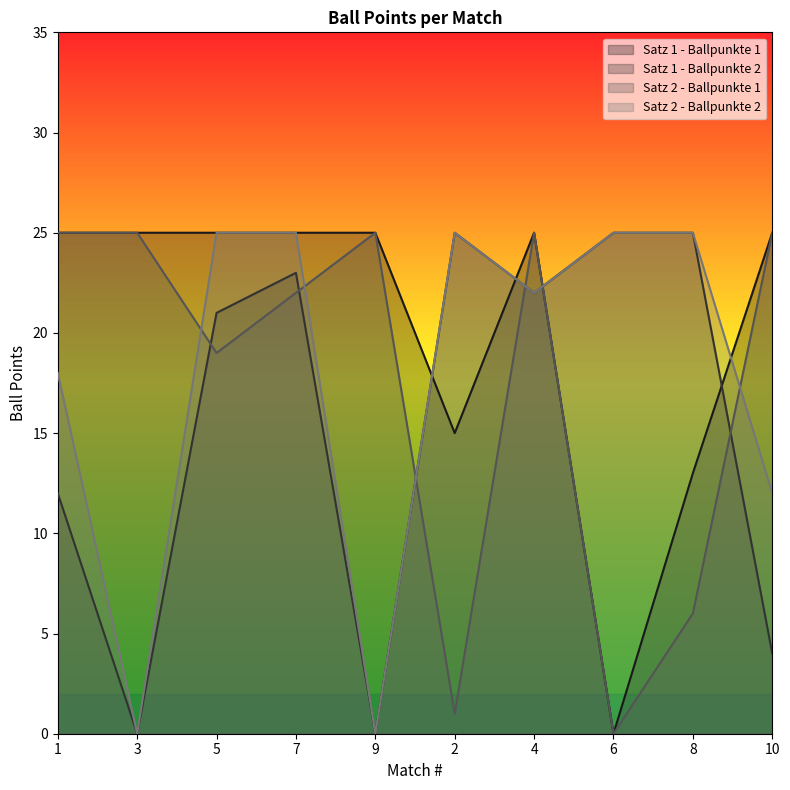

The Satz 1 - Ballpunkte 2 series shows 5 at 1. True or false?

False